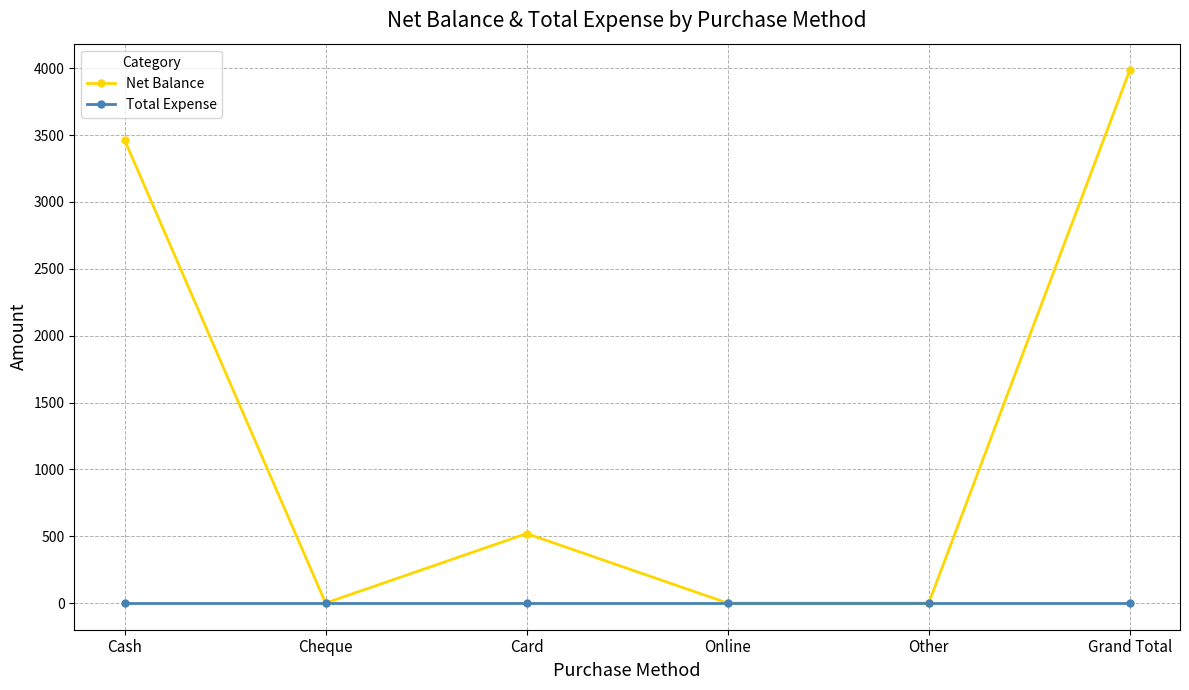

What is the approximate value of Net Balance at Grand Total?

3985